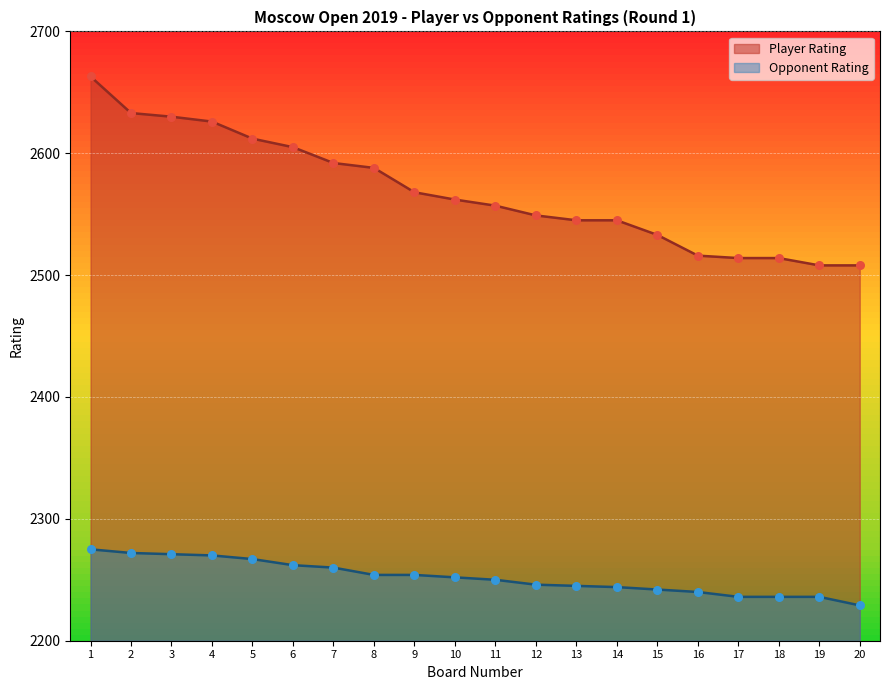

What is the total value across all series at 11?

4807